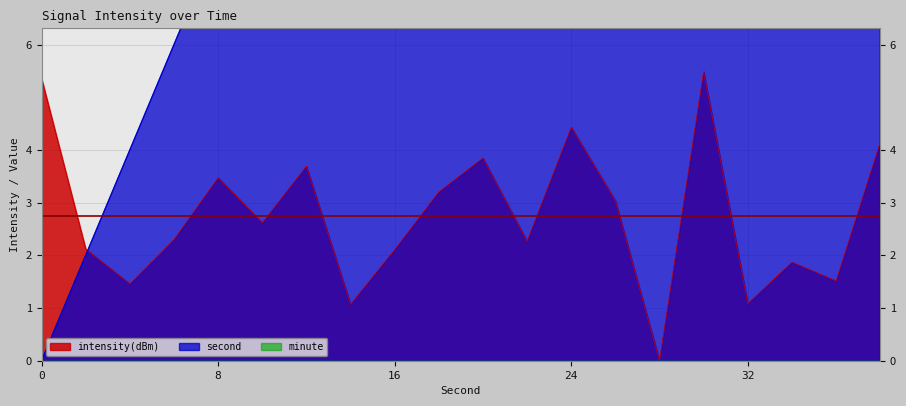

The intensity(dBm) series shows 2.1 at 16. True or false?

True